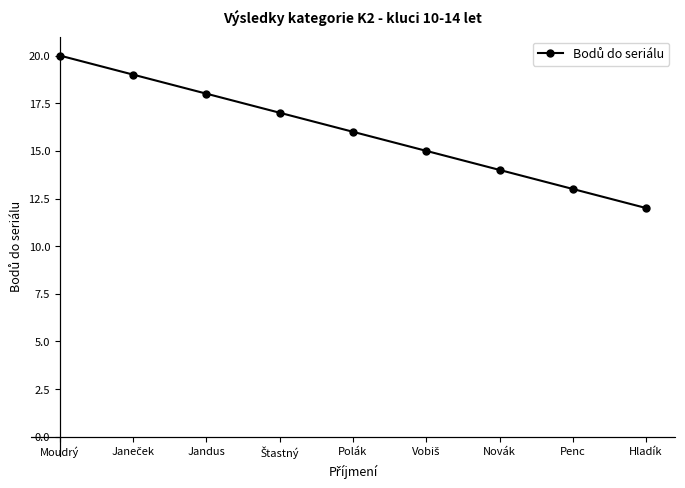

What is the difference between the second highest and second lowest values?

6